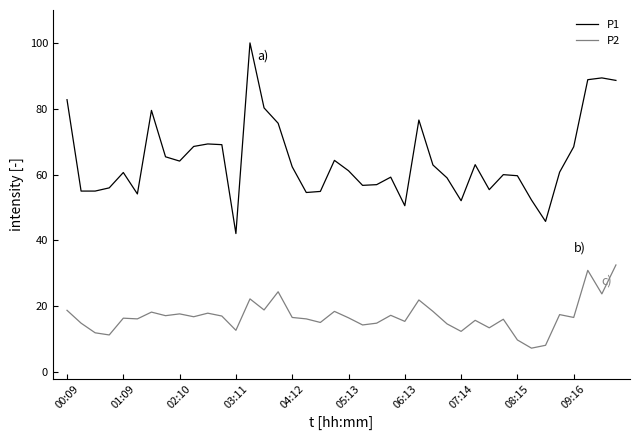

Which series has the largest total across all categories?

P1